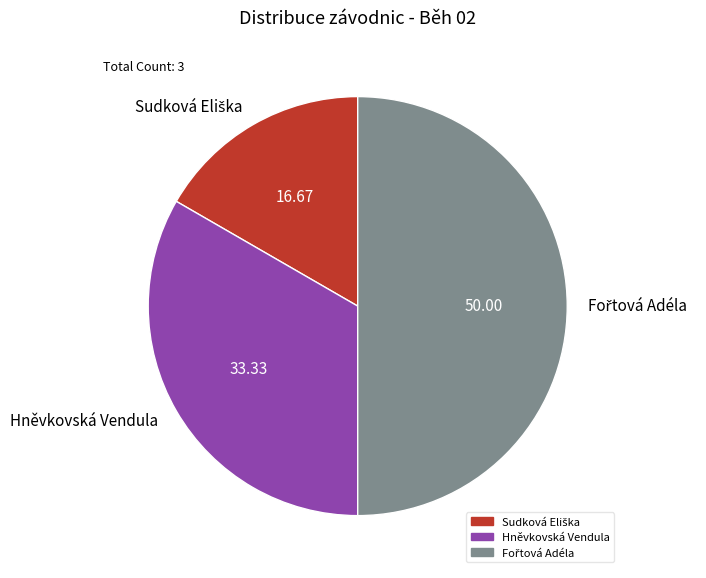

Count the number of slices in the pie.

3